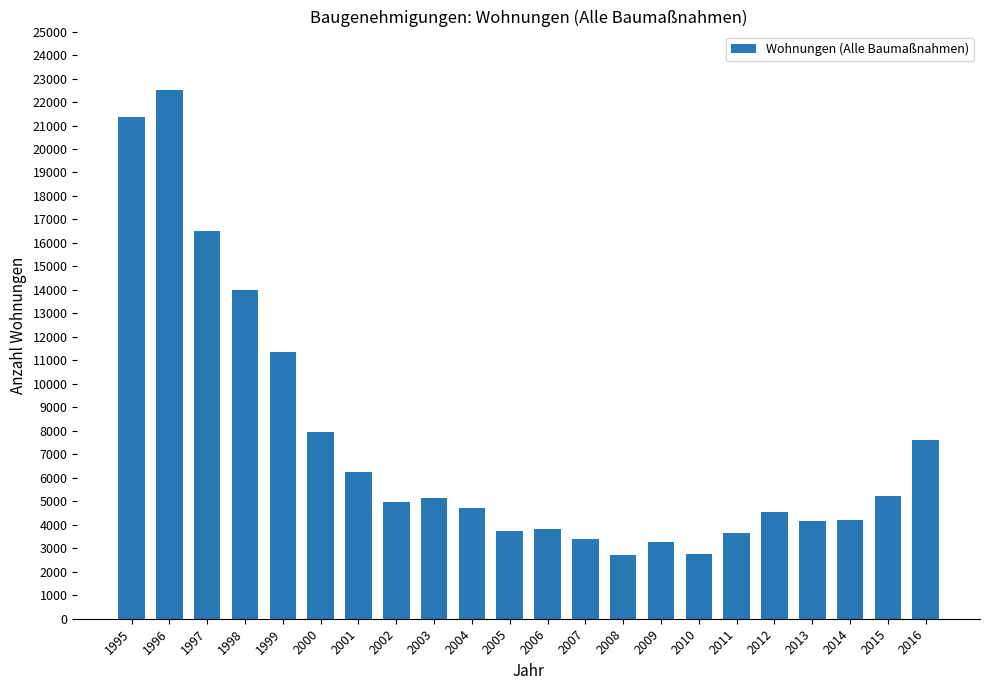

What is the value of the 22nd bar from the left?

7611